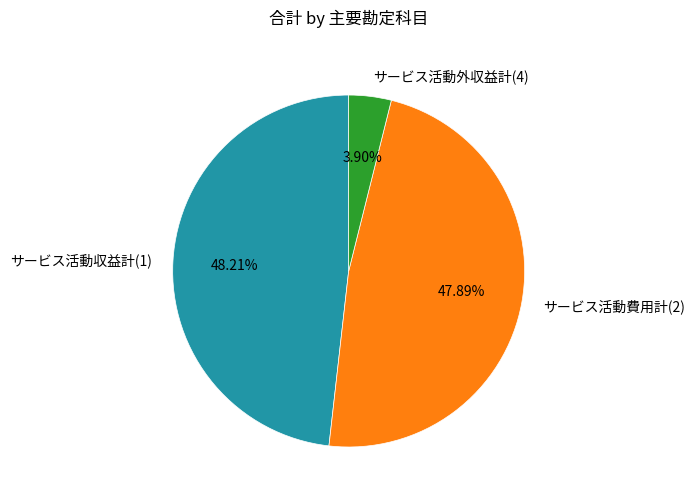

True or false: サービス活動費用計(2) accounts for 56% of the total.

False